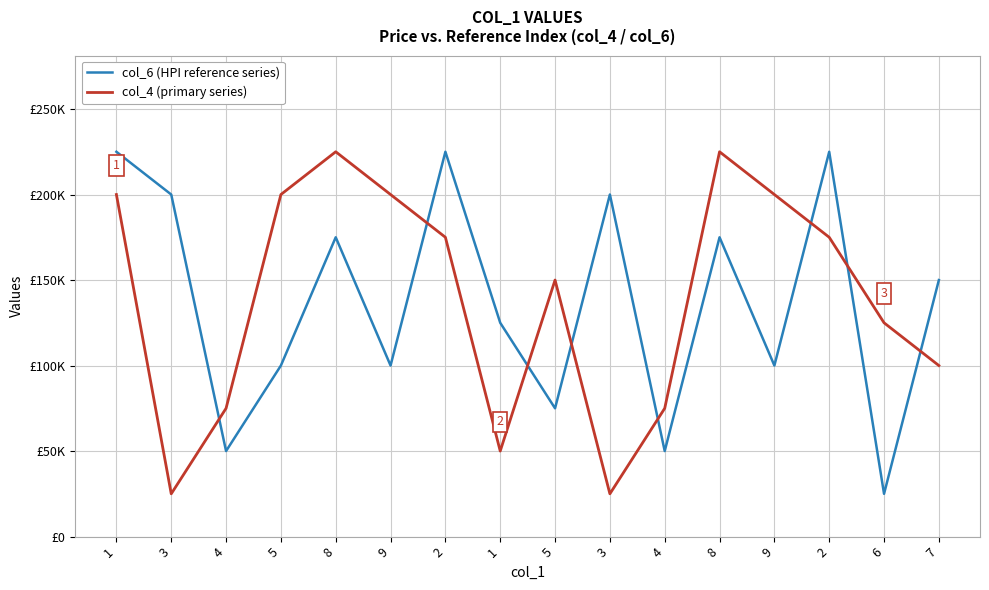

At which label does col_4 (primary series) reach its minimum?

3